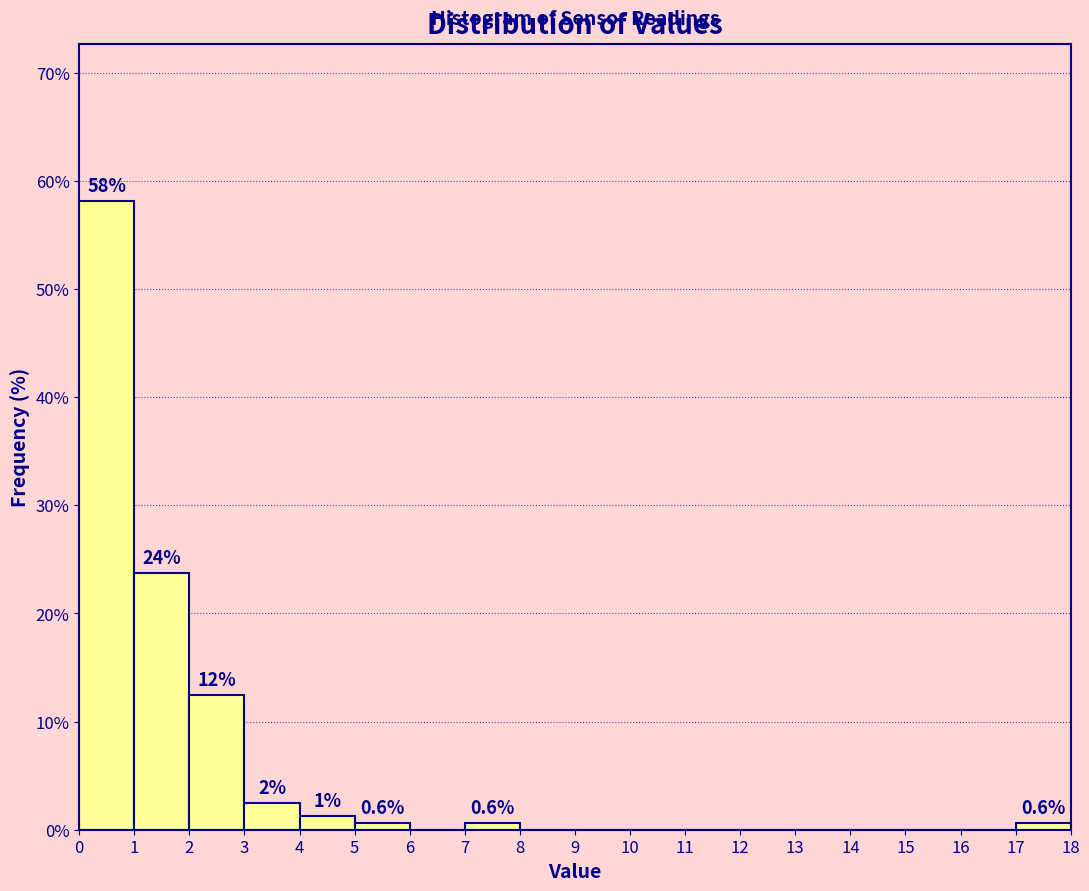

Over which range of the x-axis is the bar tallest?

0 to 1